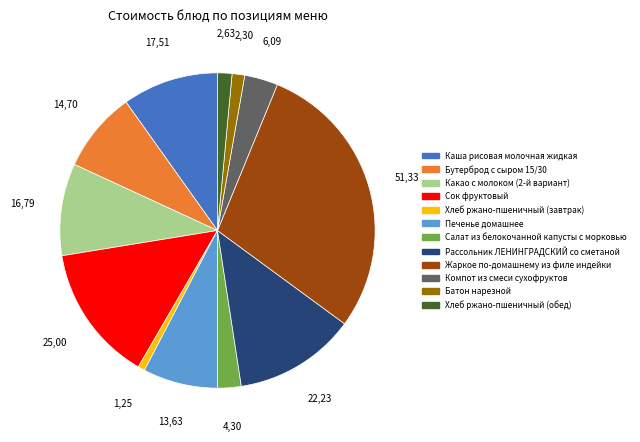

Is Сок фруктовый the majority of the pie?

No